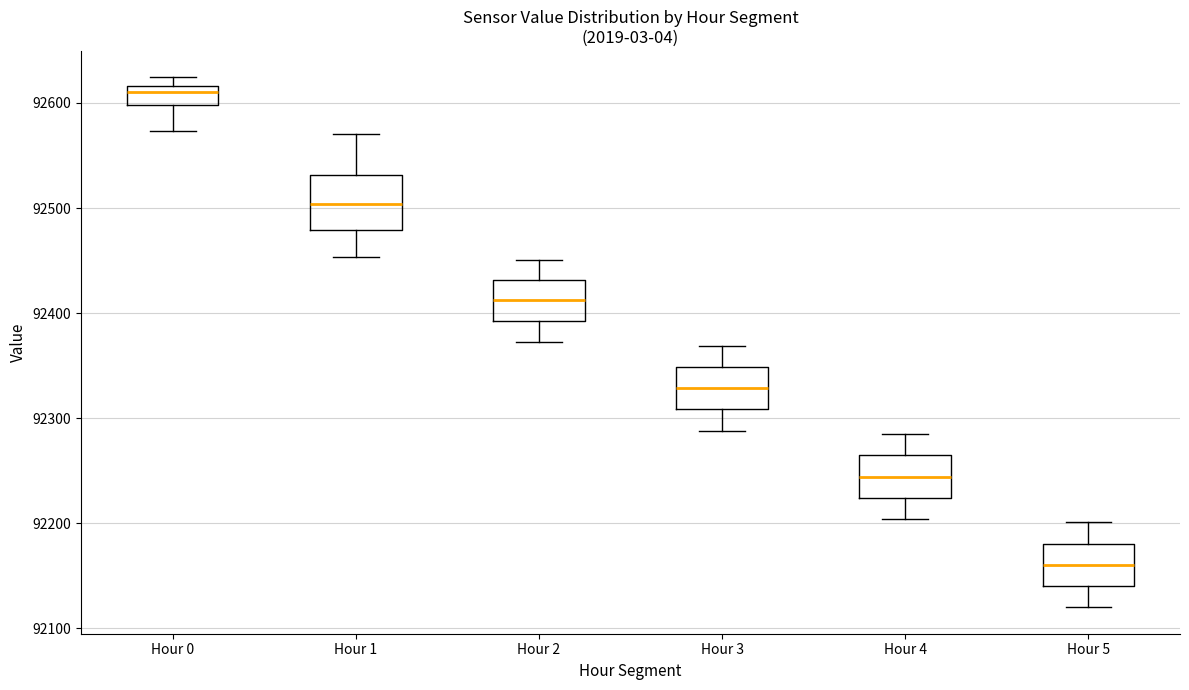

Which box has the lowest median line?

Hour 5